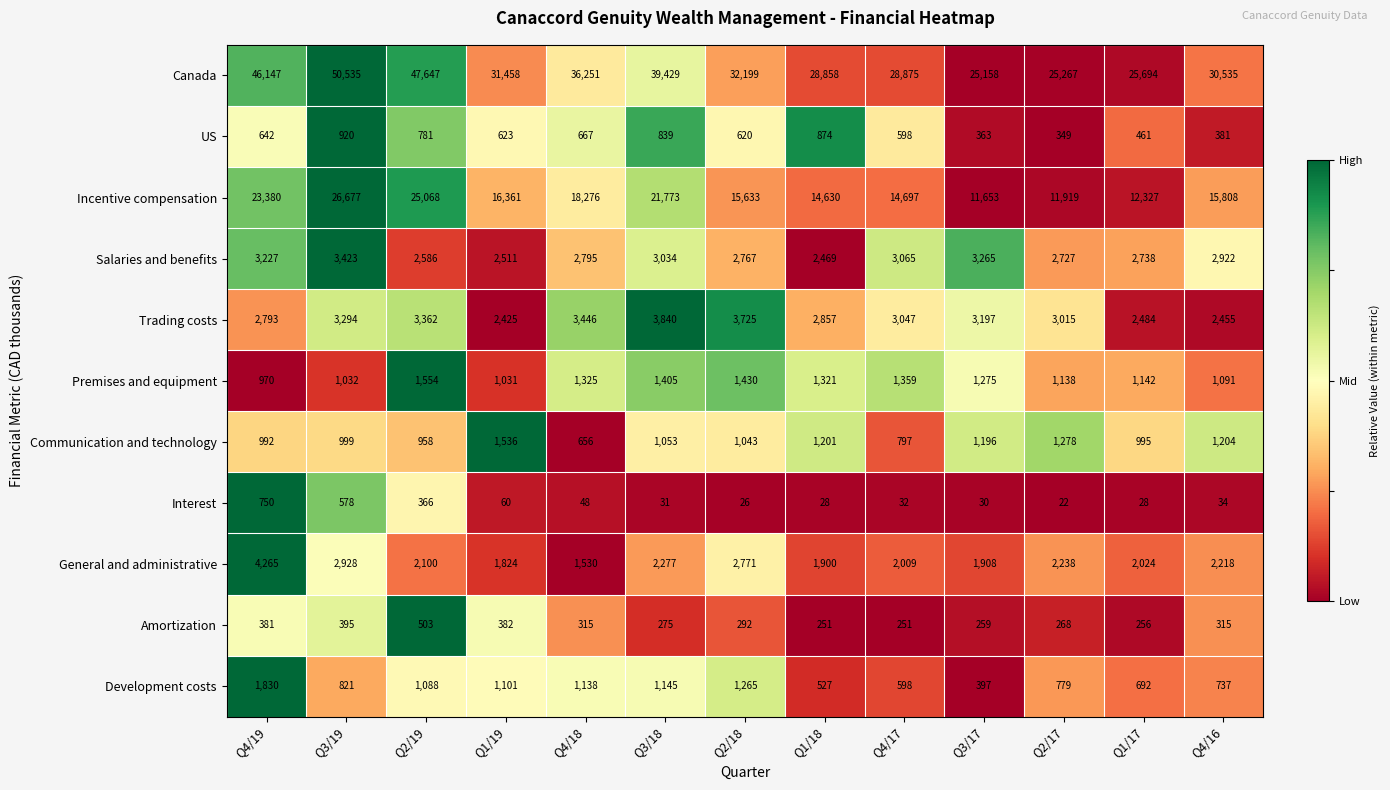

What is the sum of all Canada values?

448053